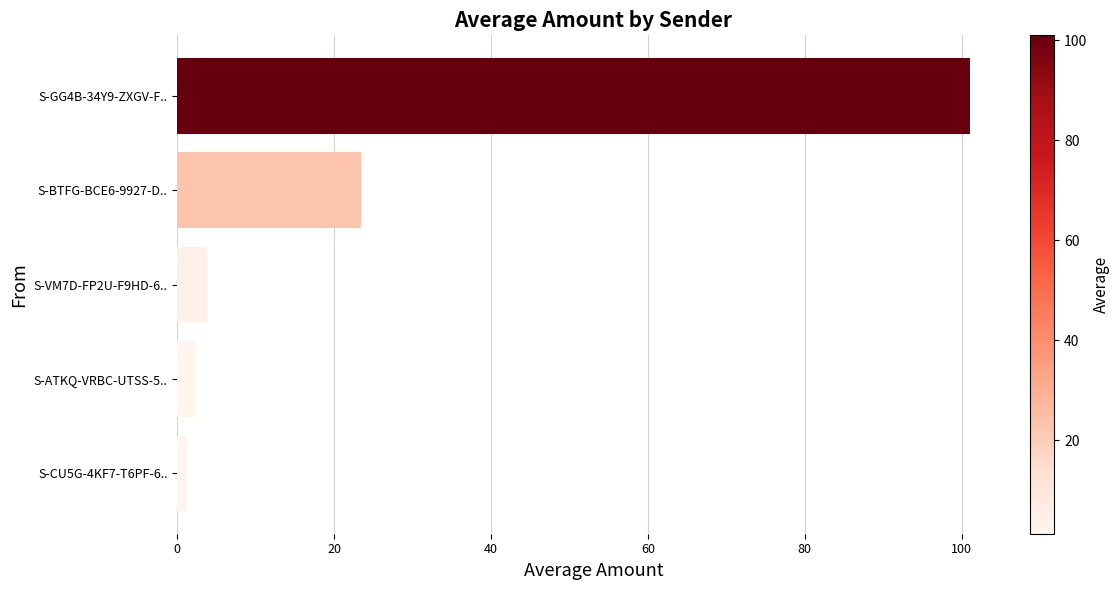

What is the sum of the values at S-BTFG-BCE6-9927-D.. and S-ATKQ-VRBC-UTSS-5..?

25.7